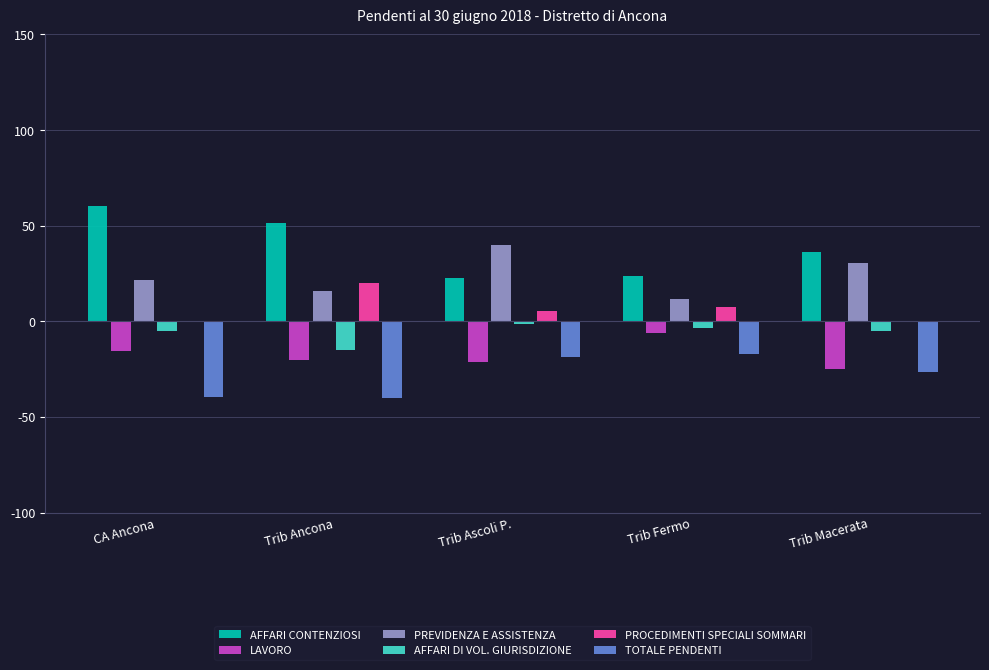

What is the maximum value for PROCEDIMENTI SPECIALI SOMMARI?

20.0